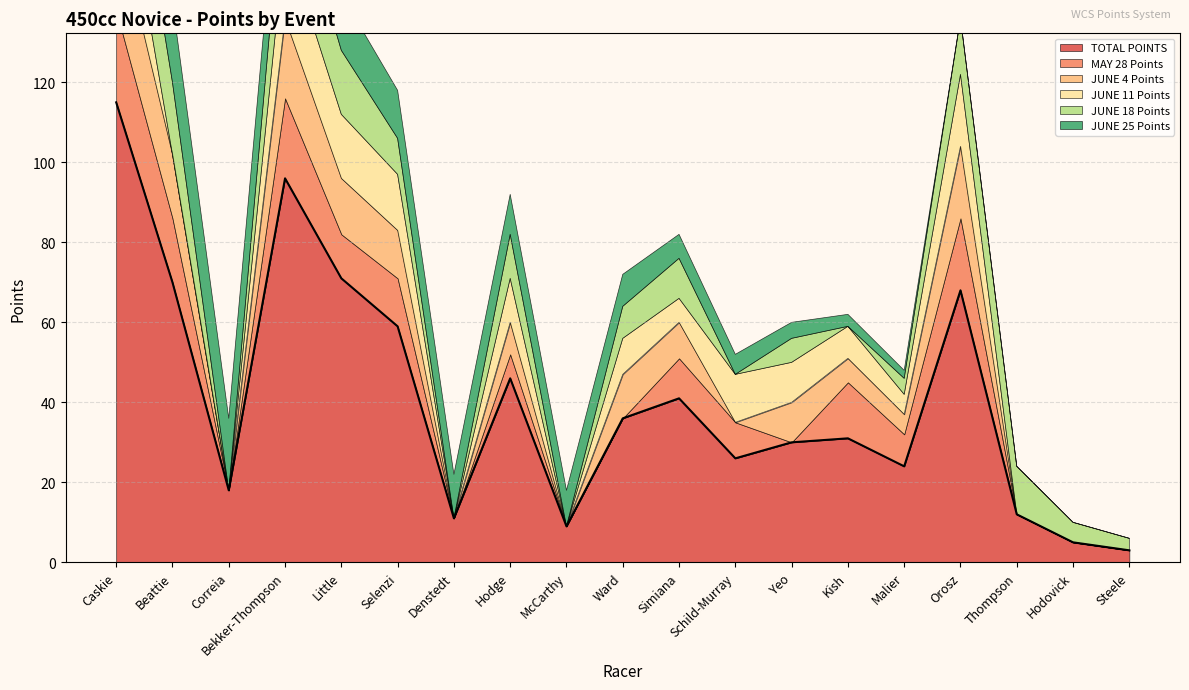

Does the chart display data point markers on the line(s)?

No